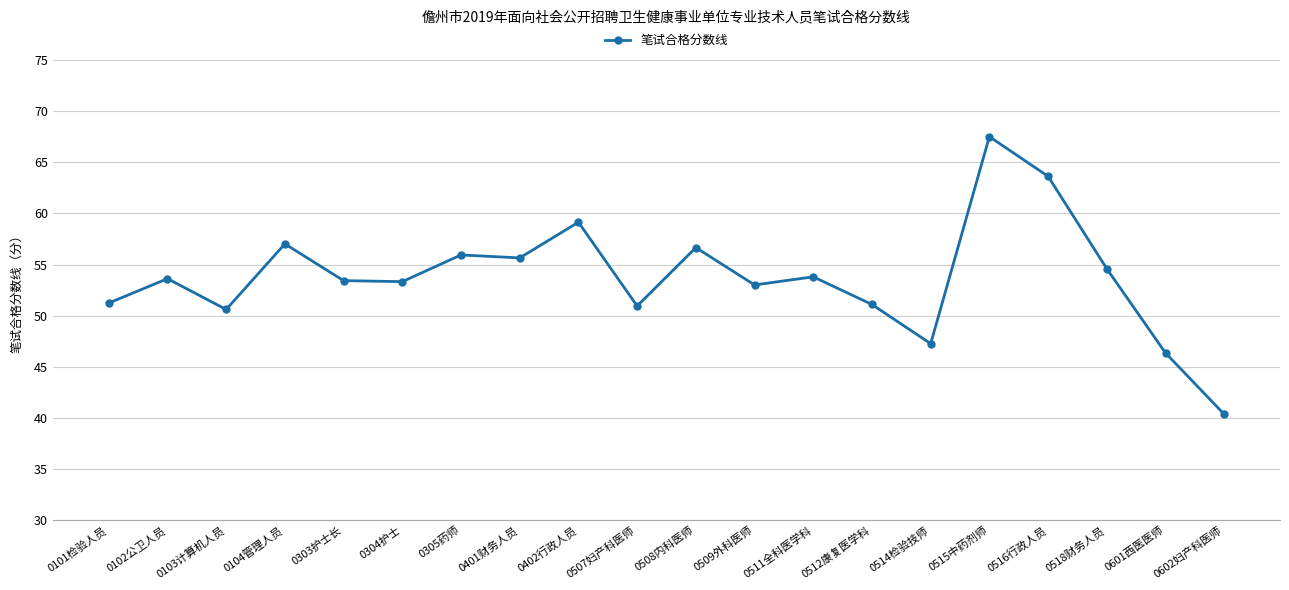

True or false: the data shows 85.6 at 0303护士长.

False